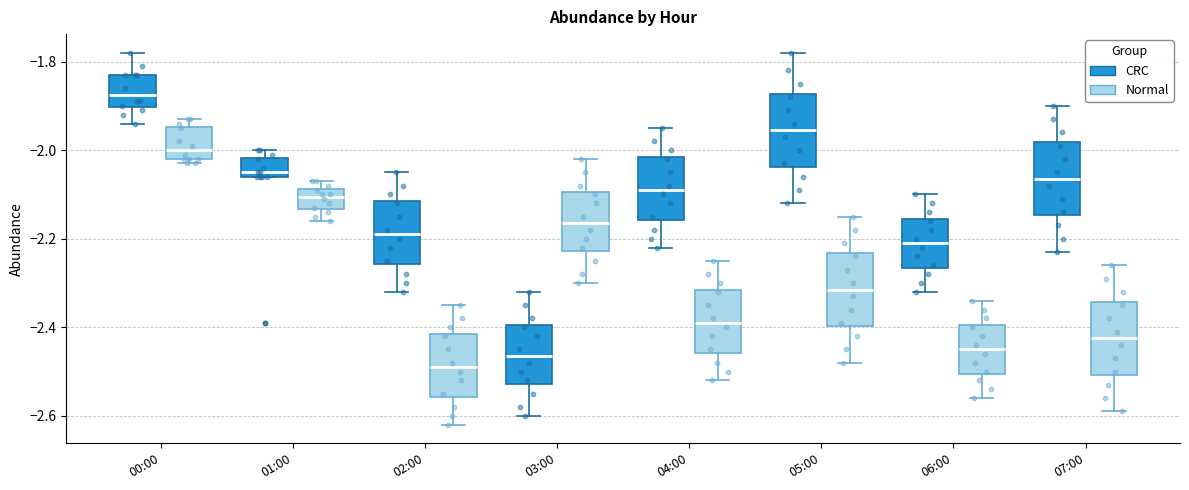

Reading left to right, transcribe this box plot: for each box, give where its median line is, the range the box spans, and where its two whiskers end, as read against the y-axis. The values are not printed on the chart, so give them approximately, as read against the axis.

00:00 (CRC): median -1.88, box -1.90 to -1.82, whiskers -1.94 to -1.78
00:00 (Normal): median -2.00, box -2.02 to -1.94, whiskers -2.02 (just below the box's lower edge) to -1.92
01:00 (CRC): median -2.04, box -2.06 to -2.02, whiskers -2.06 to -2.00
01:00 (Normal): median -2.10, box -2.14 to -2.08, whiskers -2.16 to -2.06
02:00 (CRC): median -2.18, box -2.26 to -2.12, whiskers -2.32 to -2.04
02:00 (Normal): median -2.48, box -2.56 to -2.42, whiskers -2.62 to -2.34
03:00 (CRC): median -2.46, box -2.52 to -2.40, whiskers -2.60 to -2.32
03:00 (Normal): median -2.16, box -2.22 to -2.10, whiskers -2.30 to -2.02
04:00 (CRC): median -2.08, box -2.16 to -2.02, whiskers -2.22 to -1.94
04:00 (Normal): median -2.38, box -2.46 to -2.32, whiskers -2.52 to -2.24
05:00 (CRC): median -1.96, box -2.04 to -1.88, whiskers -2.12 to -1.78
05:00 (Normal): median -2.32, box -2.40 to -2.24, whiskers -2.48 to -2.14
06:00 (CRC): median -2.20, box -2.26 to -2.16, whiskers -2.32 to -2.10
06:00 (Normal): median -2.44, box -2.50 to -2.40, whiskers -2.56 to -2.34
07:00 (CRC): median -2.06, box -2.14 to -1.98, whiskers -2.22 to -1.90
07:00 (Normal): median -2.42, box -2.50 to -2.34, whiskers -2.58 to -2.26